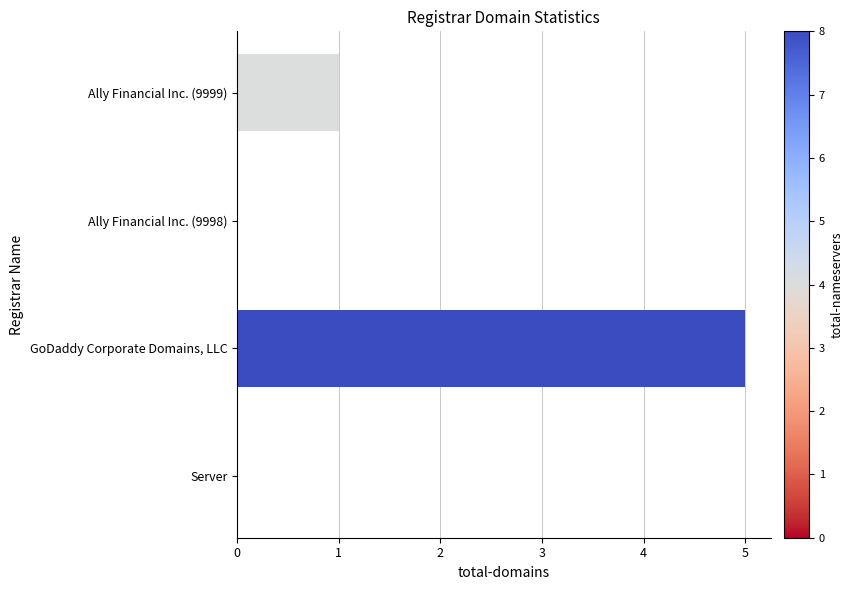

The value at GoDaddy Corporate Domains, LLC is 9. True or false?

False